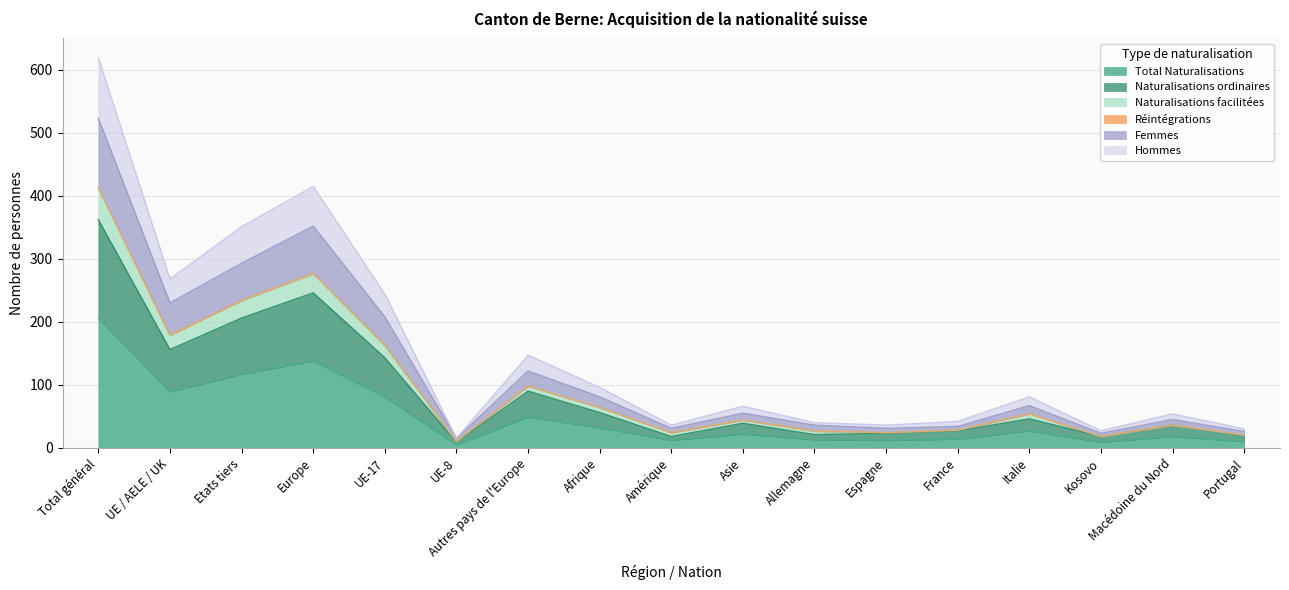

How many lines are shown in the chart?

6